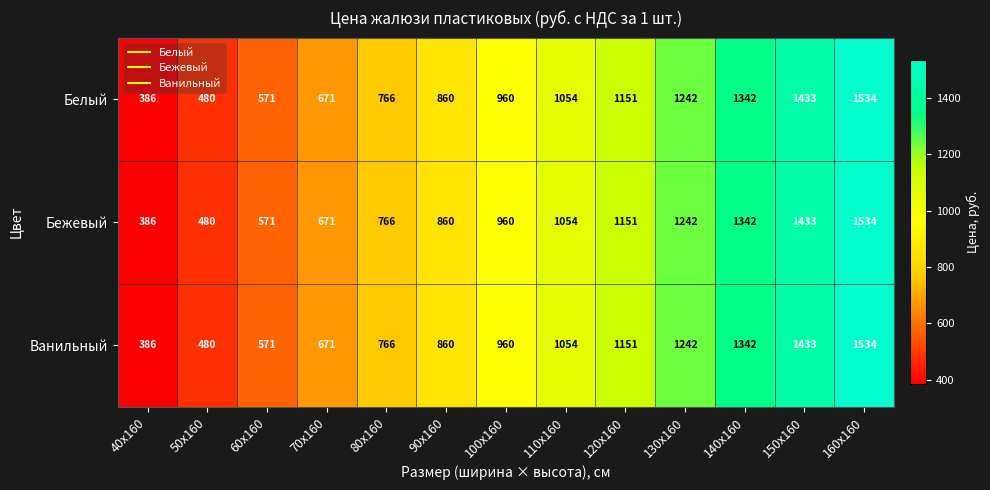

Rank the categories by Ванильный value from highest to lowest.

160х160, 150х160, 140х160, 130х160, 120х160, 110х160, 100х160, 90х160, 80х160, 70х160, 60х160, 50х160, 40х160